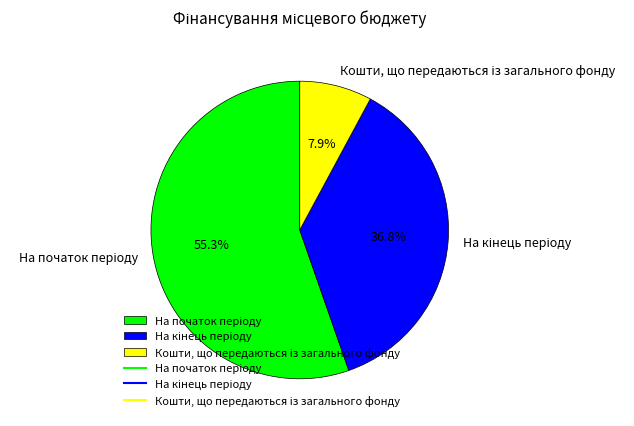

Does any single category account for the majority?

Yes